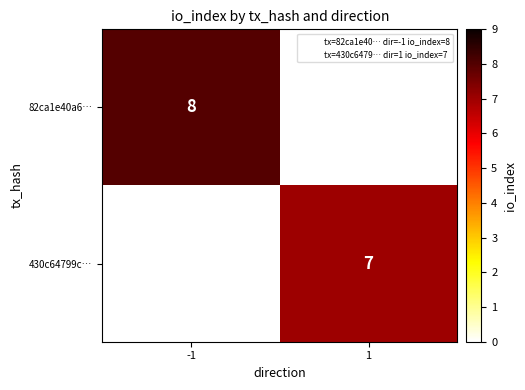

How many categories are shown in the chart?

2